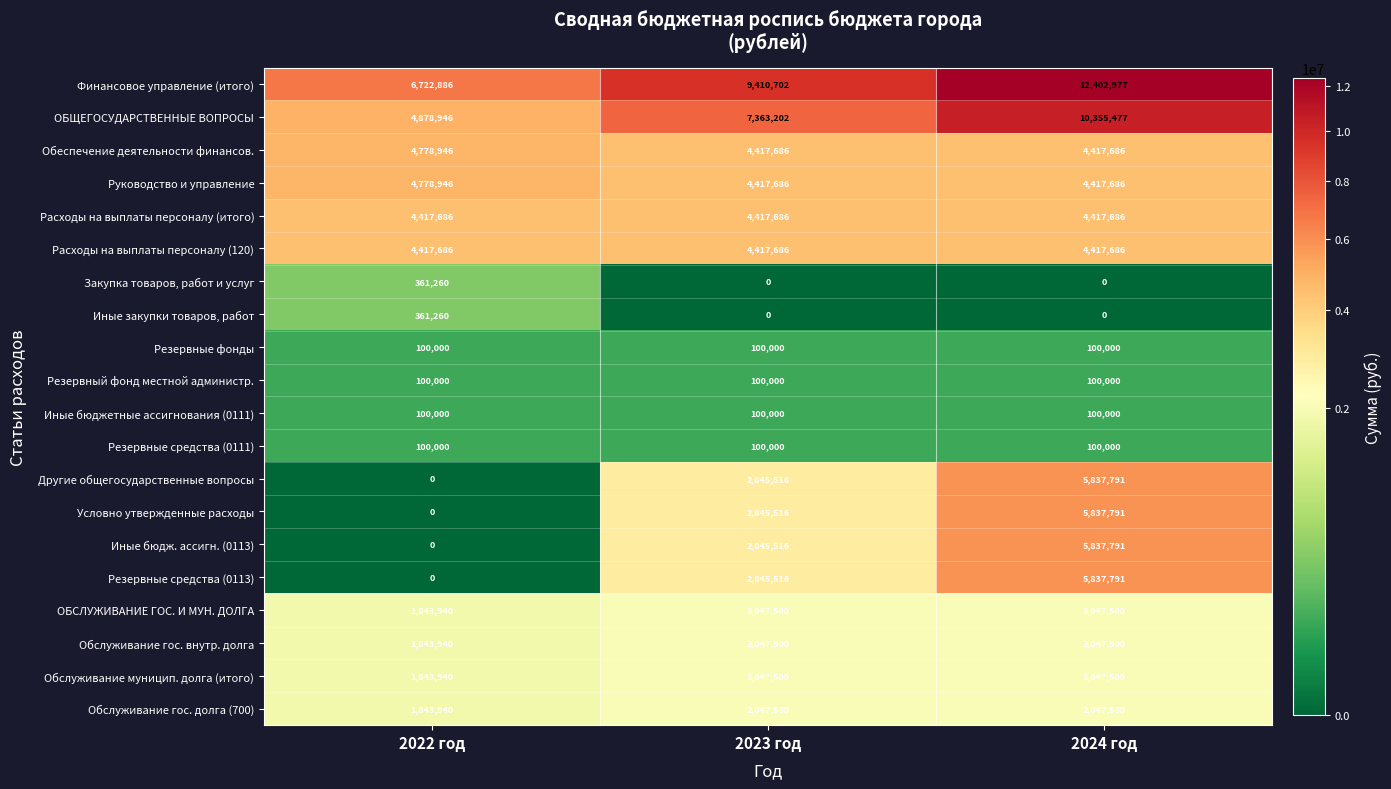

Is it true that Другие общегосударственные вопросы equals 2845516 at 2023 год?

True